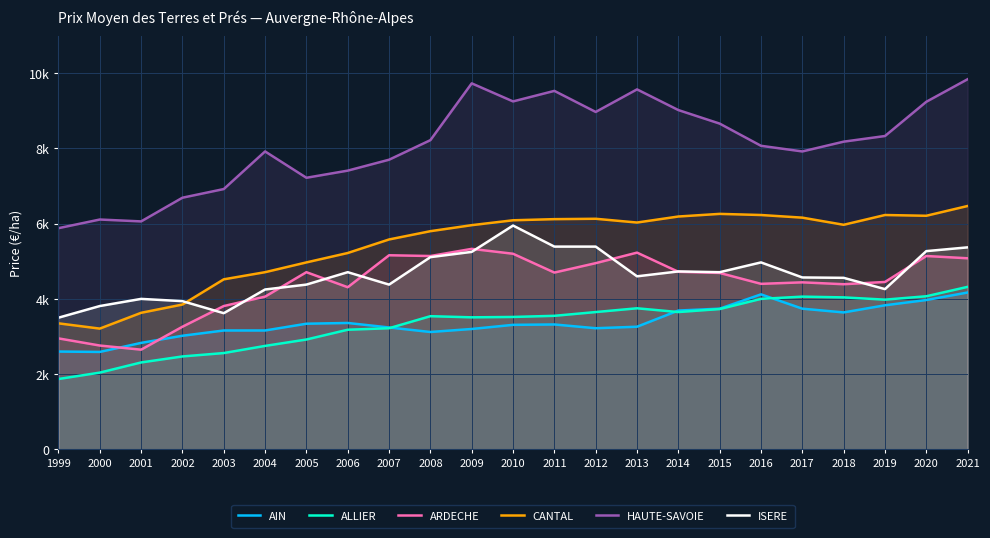

Reading left to right, what are all the values shown in this chart?

AIN: 2600	2590	2830	3020	3160	3160	3340	3360	3240	3120	3200	3310	3320	3220	3260	3690	3740	4120	3740	3640	3830	3970	4170
ALLIER: 1870	2040	2310	2470	2560	2750	2920	3180	3220	3540	3510	3520	3550	3650	3750	3650	3730	4000	4060	4040	3980	4070	4320
ARDECHE: 2950	2760	2650	3260	3810	4060	4710	4310	5160	5140	5330	5200	4700	4950	5230	4720	4690	4400	4440	4390	4450	5140	5080
CANTAL: 3350	3210	3630	3850	4520	4710	4970	5220	5580	5800	5960	6090	6120	6130	6030	6190	6260	6230	6160	5970	6230	6210	6470
HAUTE-SAVOIE: 5880	6110	6060	6690	6920	7920	7220	7410	7700	8220	9730	9250	9530	8970	9570	9020	8660	8070	7920	8180	8330	9240	9840
ISERE: 3500	3810	4000	3940	3620	4250	4380	4710	4380	5110	5250	5950	5390	5390	4600	4730	4710	4970	4570	4560	4260	5270	5370